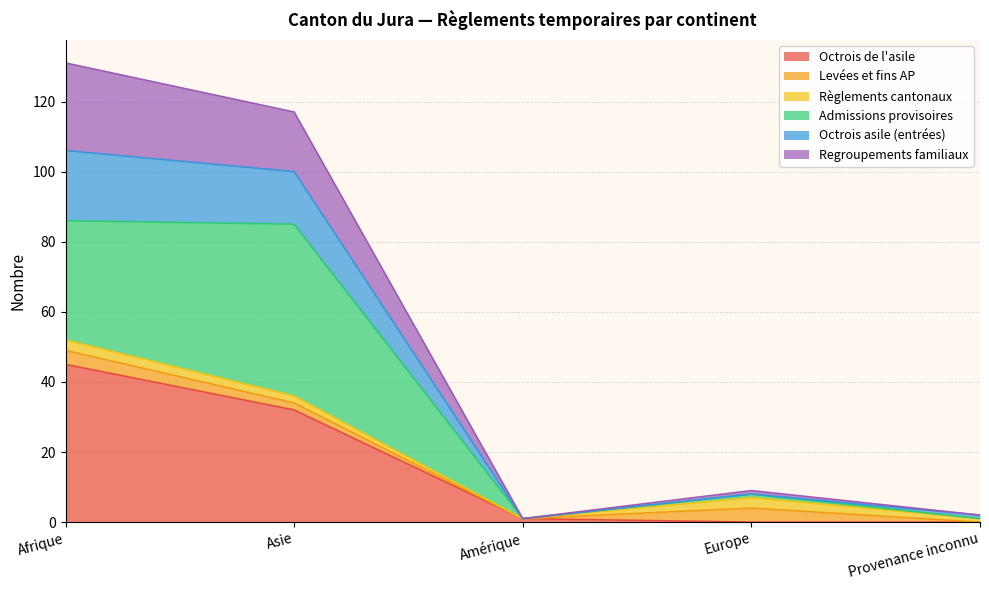

The value of Octrois de l'asile at Europe is 0. True or false?

True